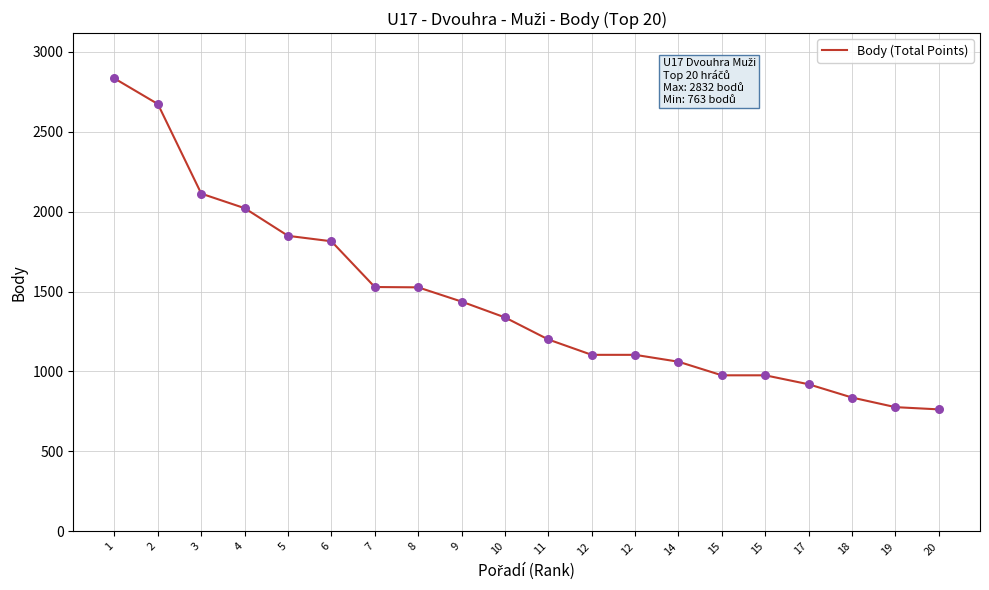

Which has a higher value, 15 or 15?

15